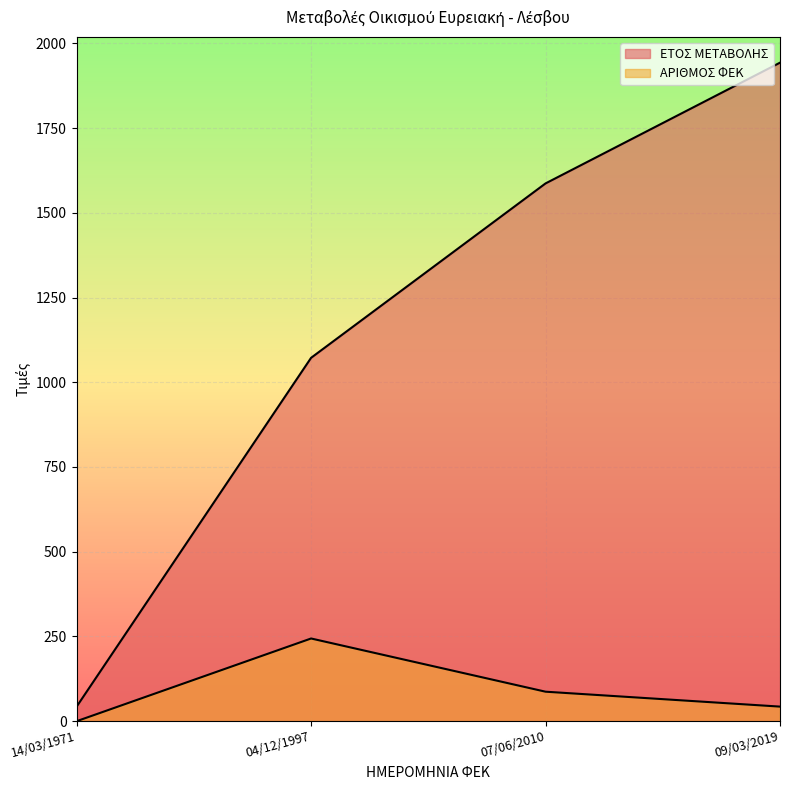

The value of ΕΤΟΣ ΜΕΤΑΒΟΛΗΣ at 07/06/2010 is 705.2. True or false?

False